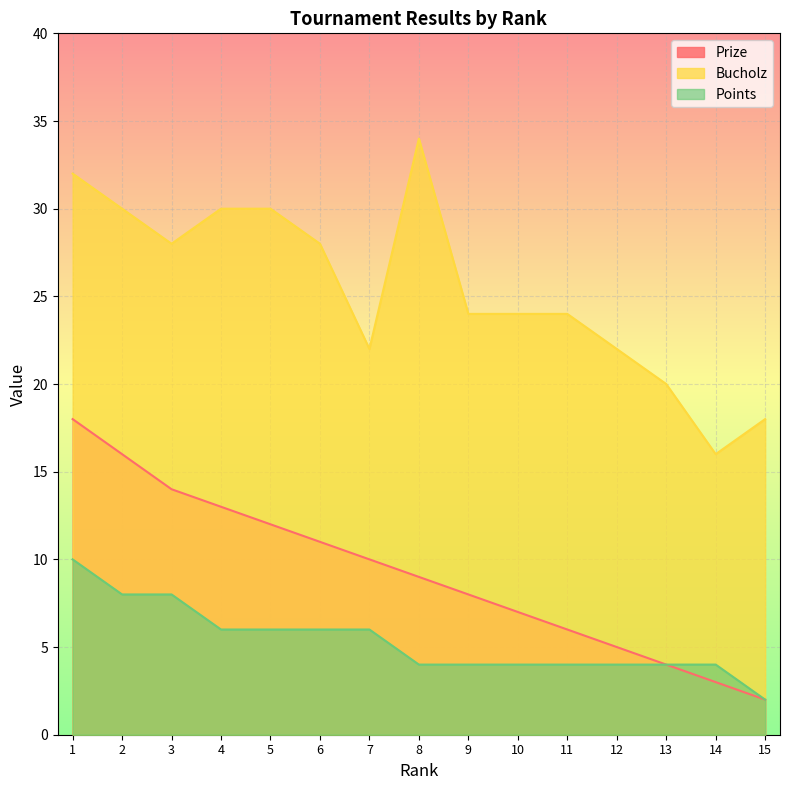

True or false: Points and Prize cross at least once.

False